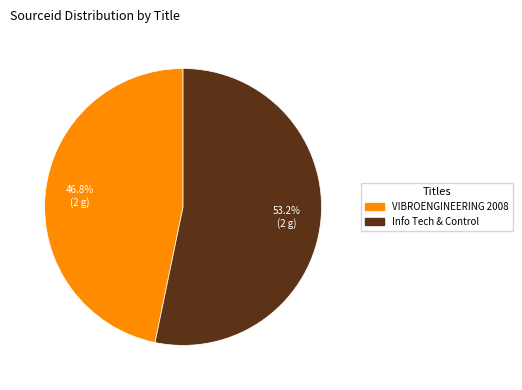

Rank the categories by value from lowest to highest.

VIBROENGINEERING 2008, Info Tech & Control